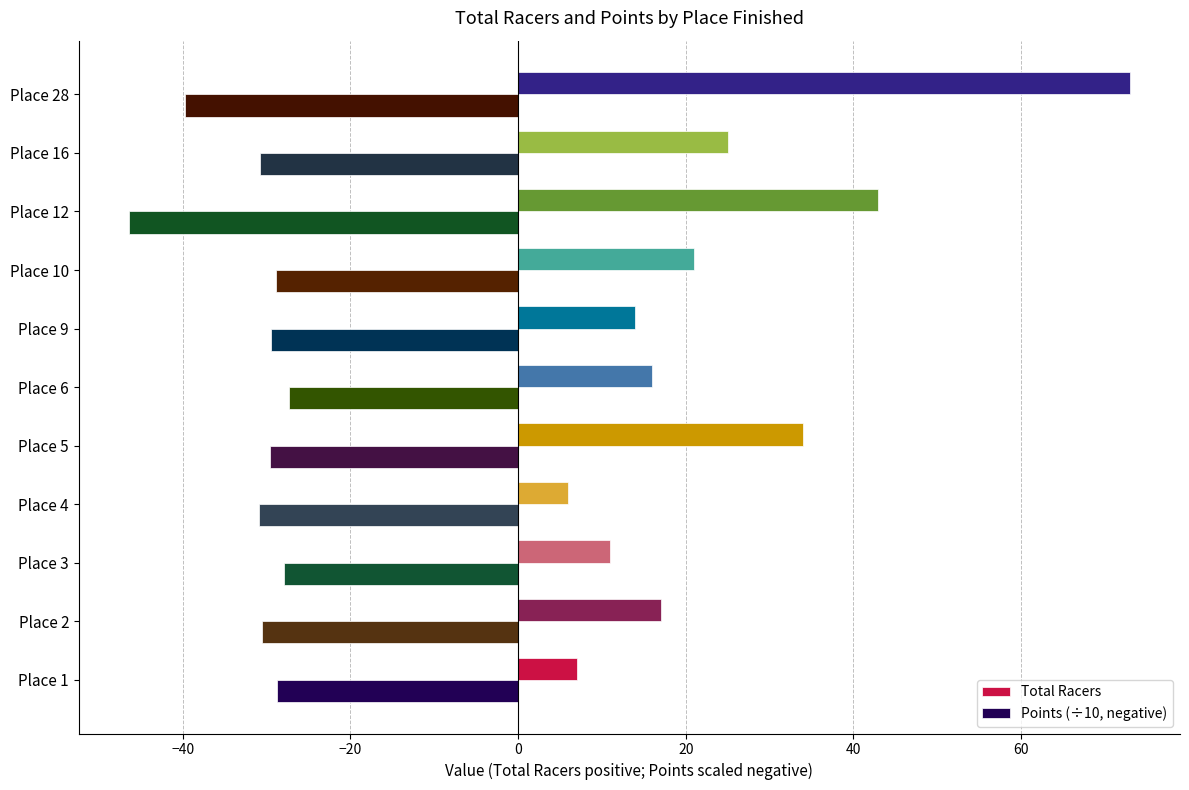

What is the average value of the Total Racers series?

24.3